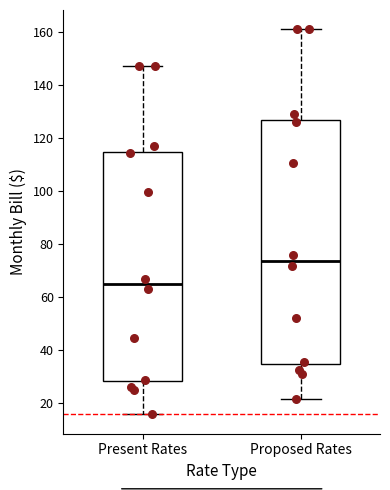

Which box has the highest median line?

Proposed Rates